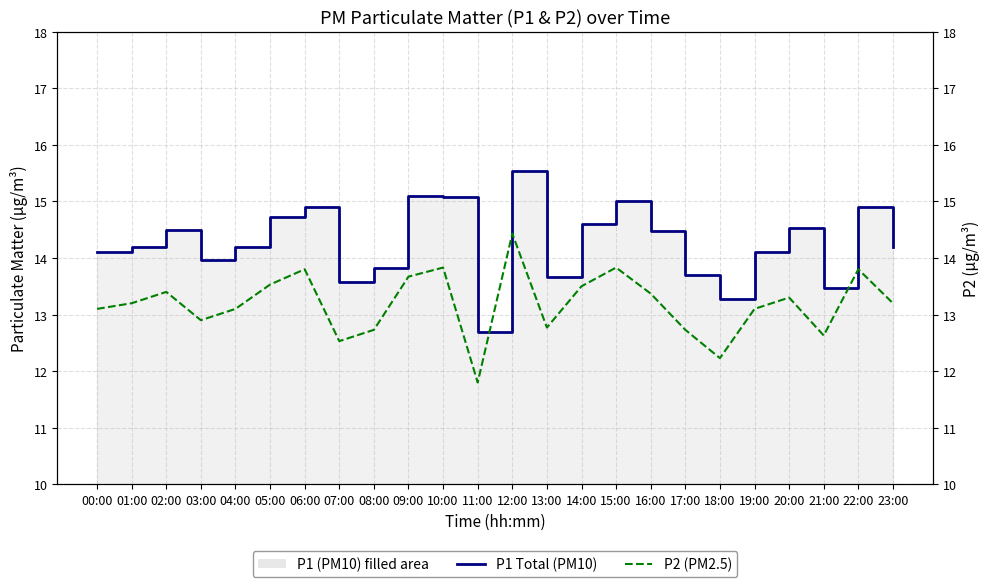

Which category has the lowest value across all series?

11:00